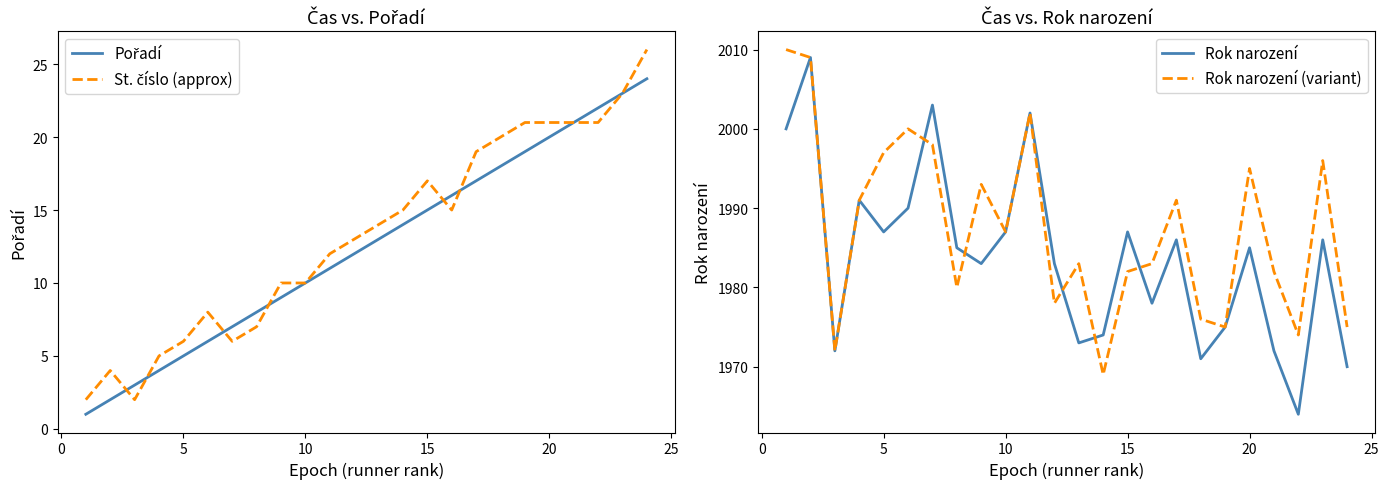

How many lines are shown in the chart?

4